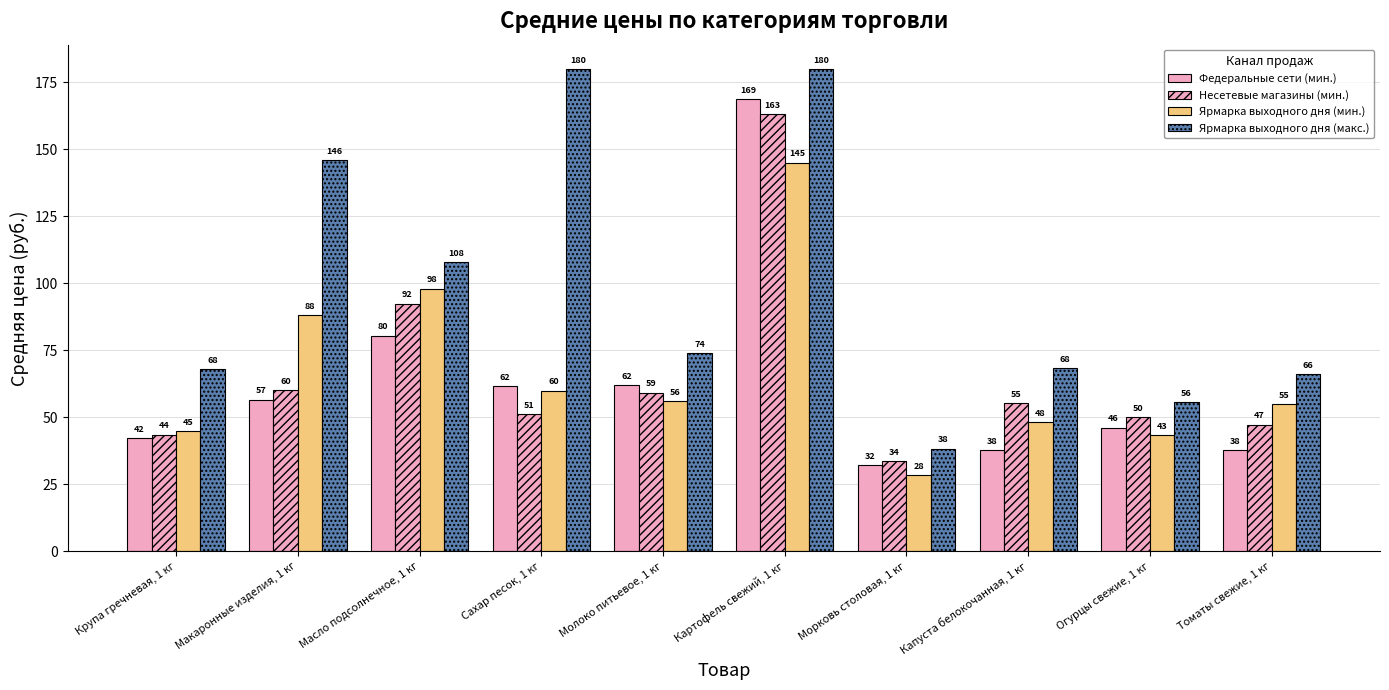

The value of Несетевые магазины (мин.) at Крупа гречневая, 1 кг is 43.6. True or false?

True